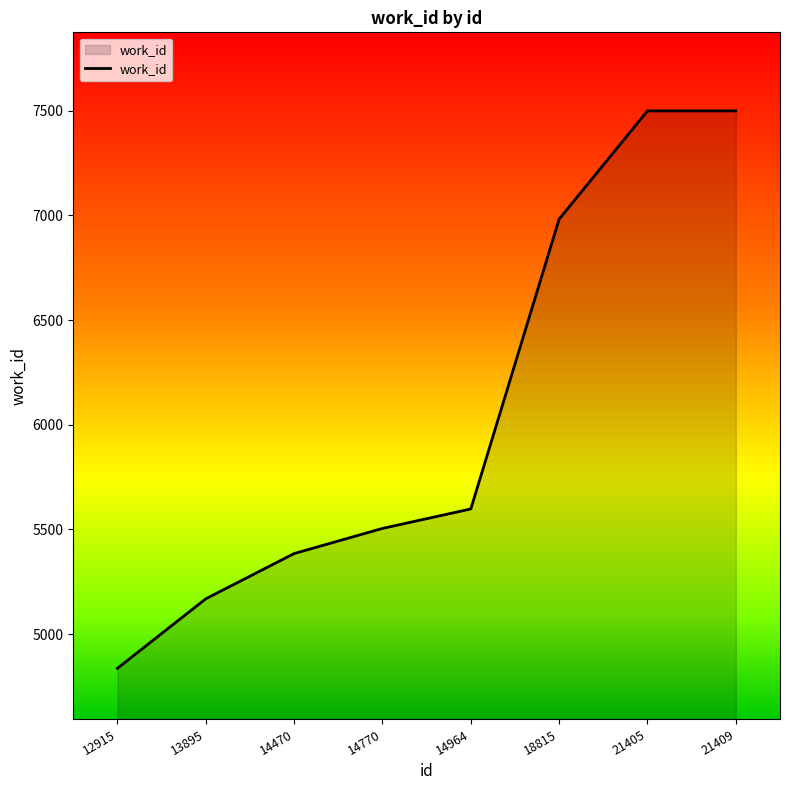

The value at 14770 is 5505. True or false?

True